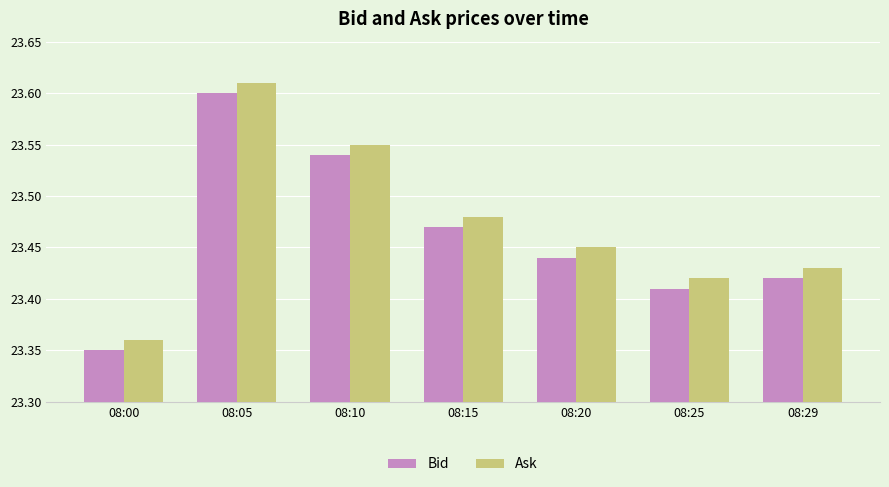

Are the bars grouped side by side (vs. stacked)?

Yes